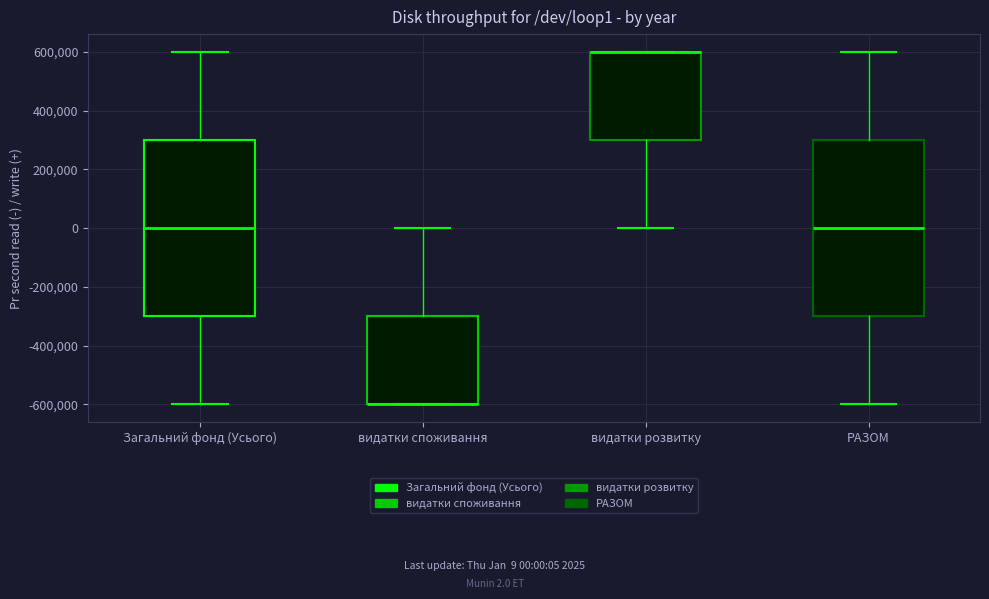

Where is the lower edge of the box for видатки розвитку on the y-axis? The values are not printed on the chart, so give them approximately, as read against the axis.

300000